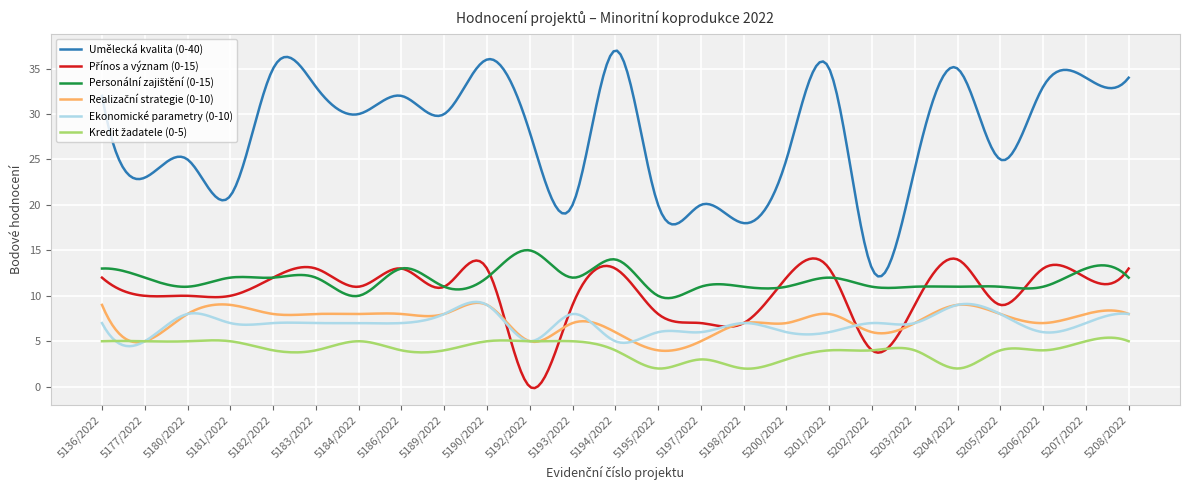

True or false: Ekonomické parametry (0-10) and Umělecká kvalita (0-40) intersect in this chart.

False